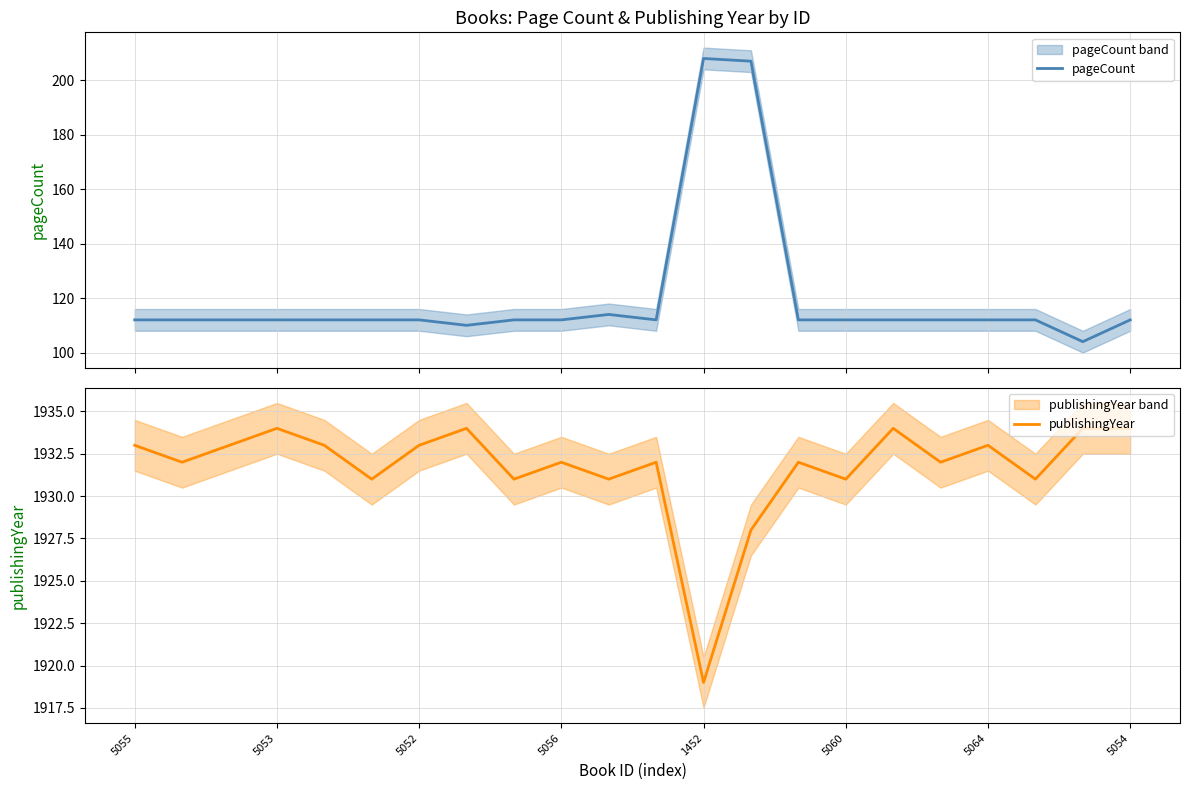

How many lines are shown in the chart?

2